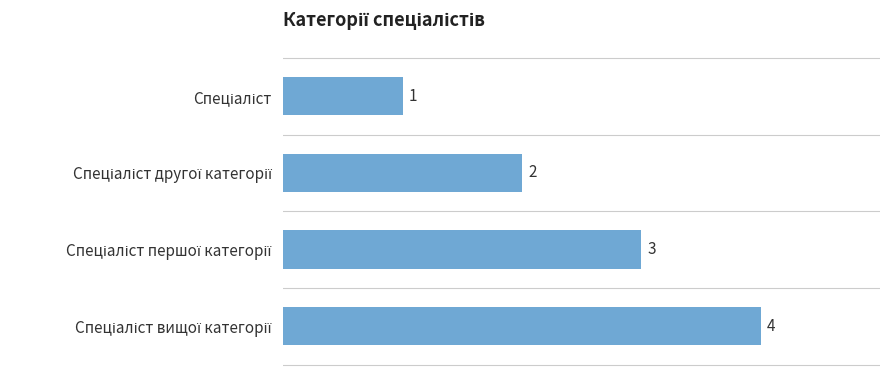

How many values are between 2 and 4?

3